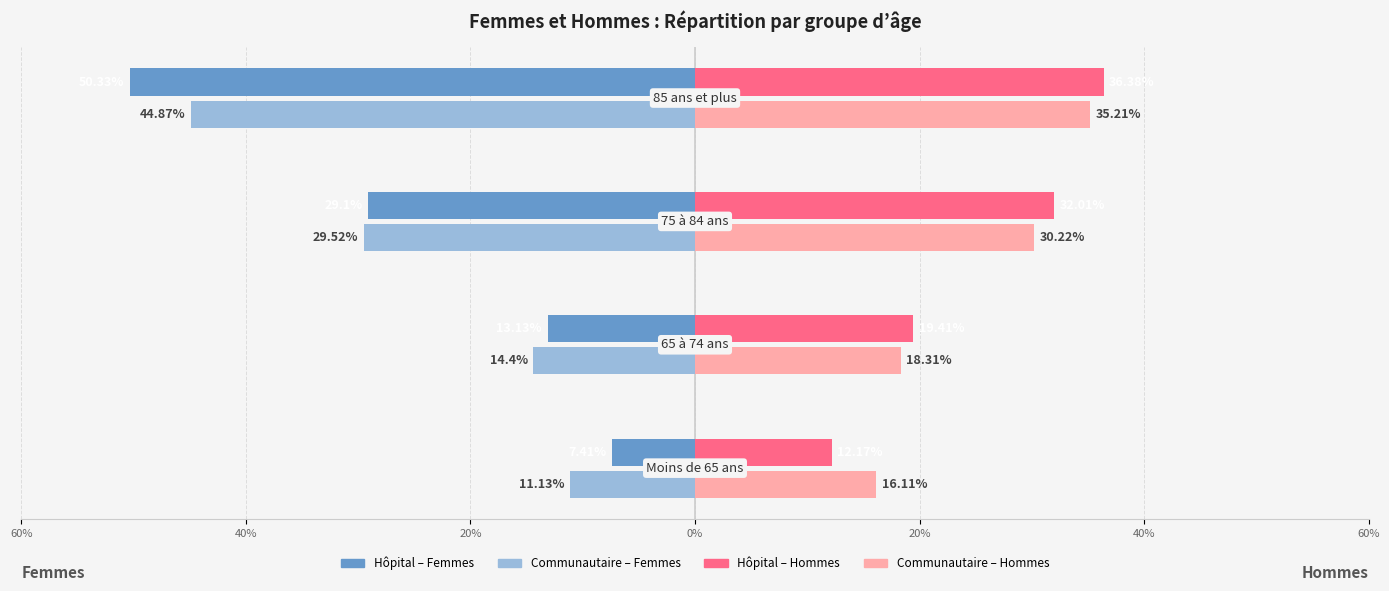

What is the highest value of the Communautaire – Femmes series?

-11.1